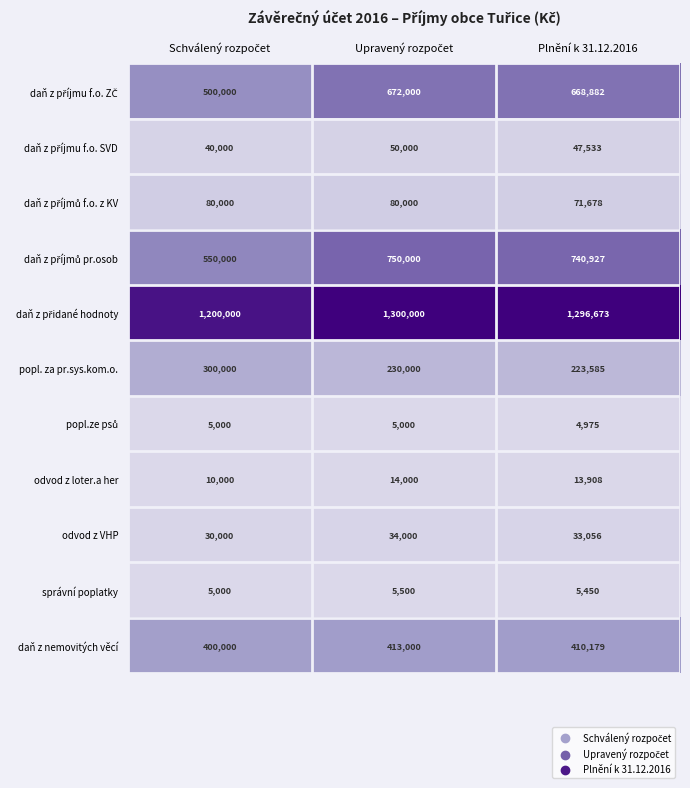

At how many categories does at least one series exceed 1088950?

3